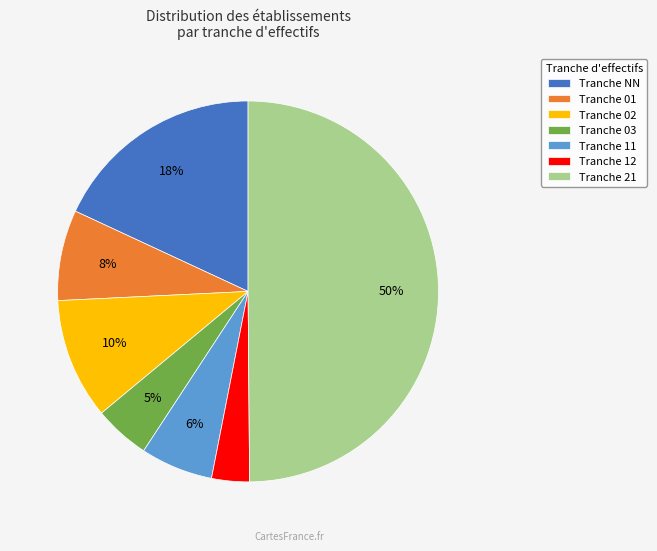

How many segments does this pie chart have?

7